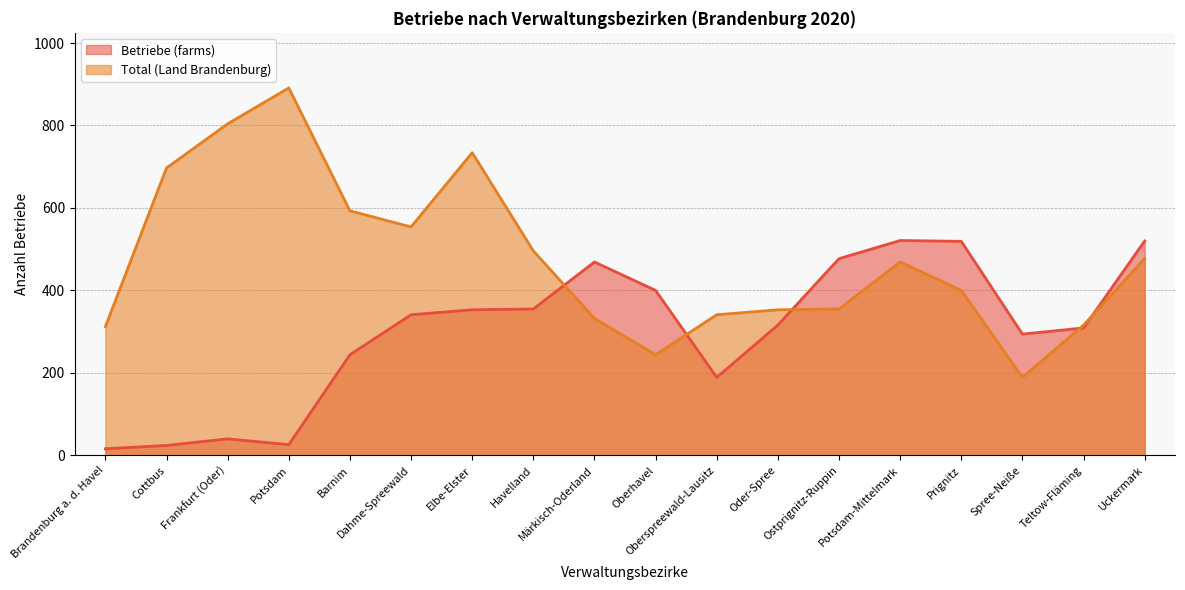

What is the difference between the Betriebe (farms) values at Oberspreewald-Lausitz and Ostprignitz-Ruppin?

288